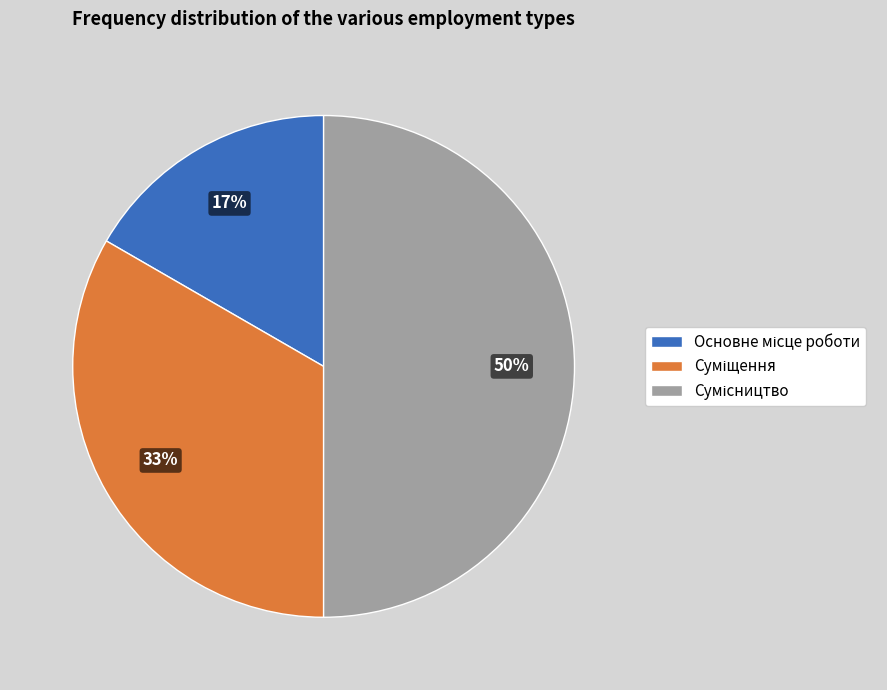

To the nearest percent, what is the difference between the largest and smallest slice percentages?

33%